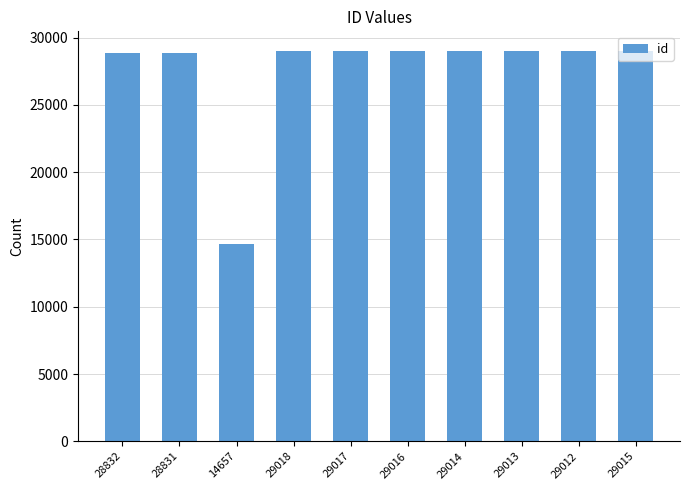

True or false: the data shows 29014 at 29014.

True